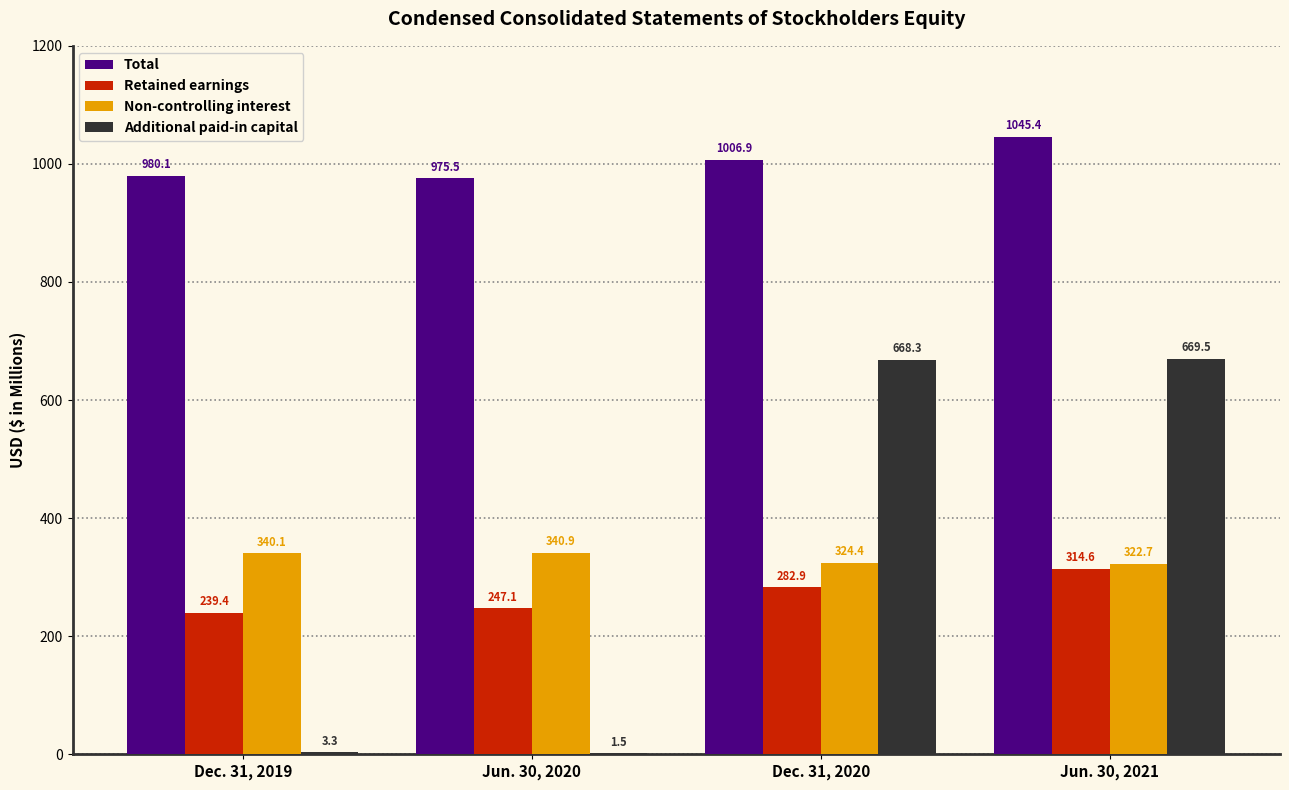

What is the approximate value of Additional paid-in capital at Dec. 31, 2019?

3.3